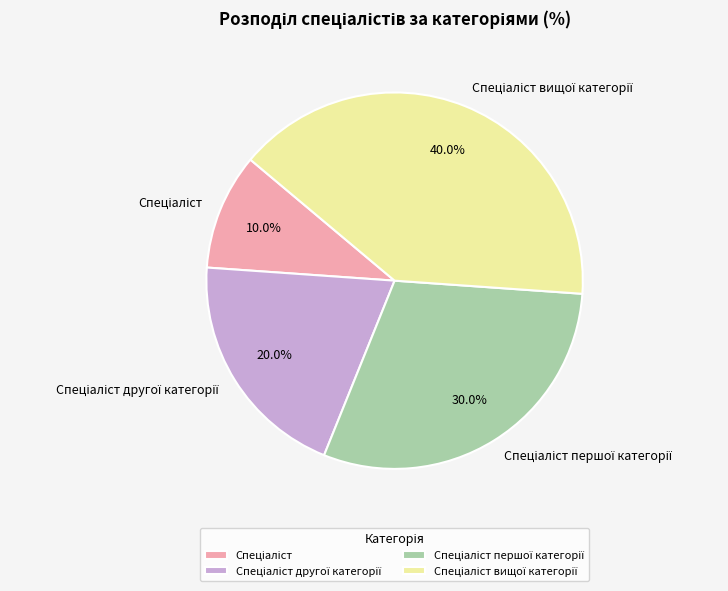

Is there a majority slice in this chart?

No